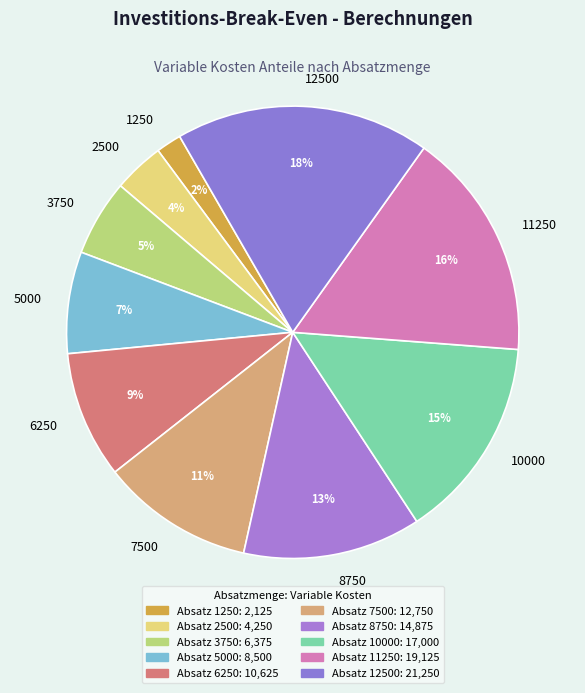

Count the number of slices in the pie.

10